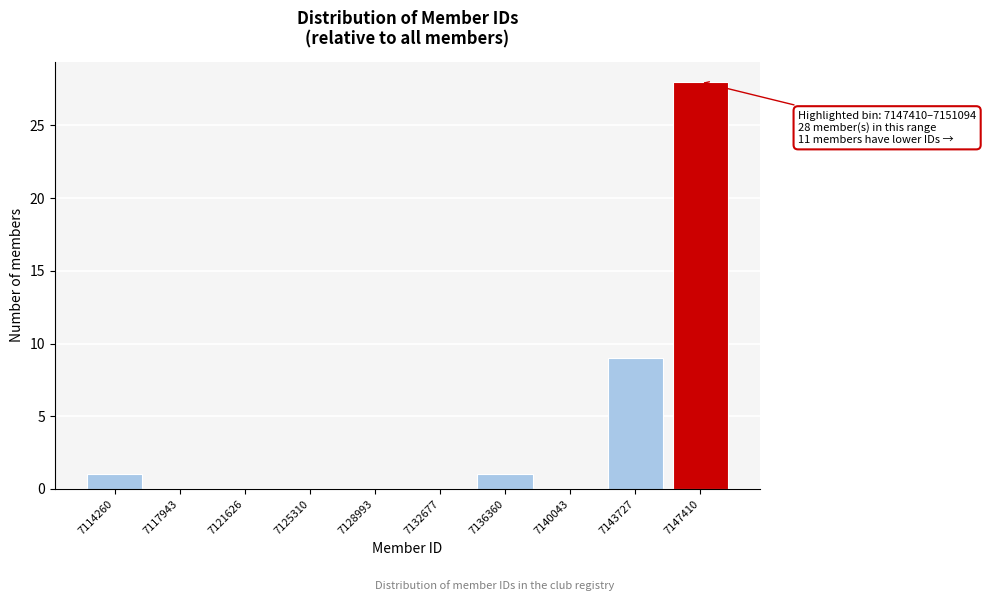

Reading right to left, extract all data points from this chart.

7147410=28	7143727=9	7140043=0	7136360=1	7132677=0	7128993=0	7125310=0	7121626=0	7117943=0	7114260=1